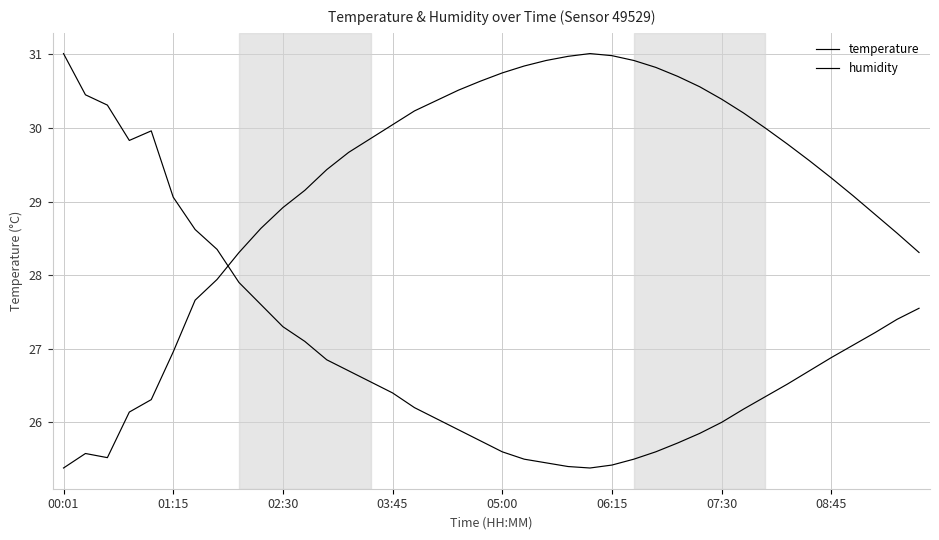

How many lines are shown in the chart?

2